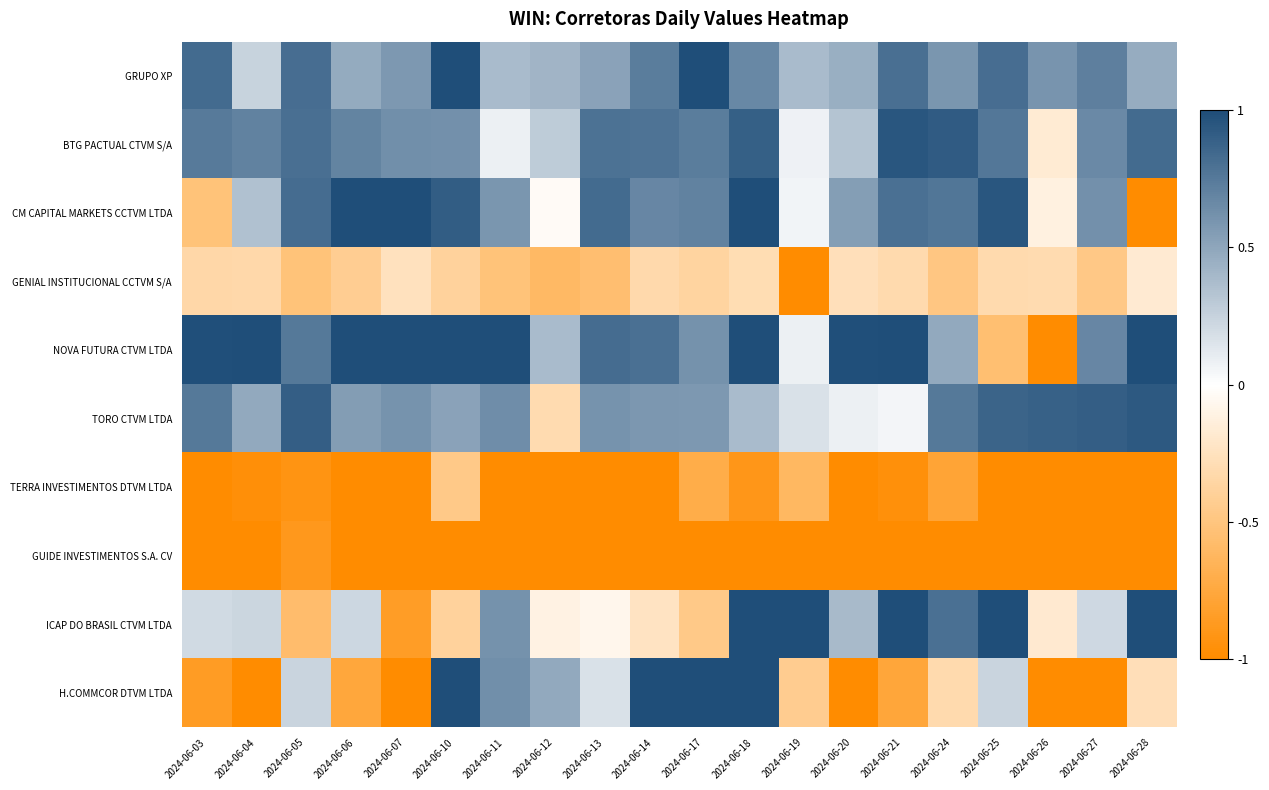

Which series has the largest total across all categories?

NOVA FUTURA CTVM LTDA